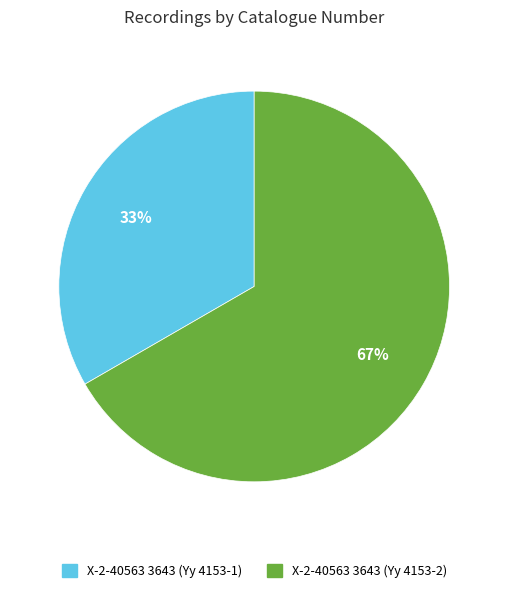

To the nearest percent, what is the combined percentage of X-2-40563 3643 (Yy 4153-1) and X-2-40563 3643 (Yy 4153-2)?

100%